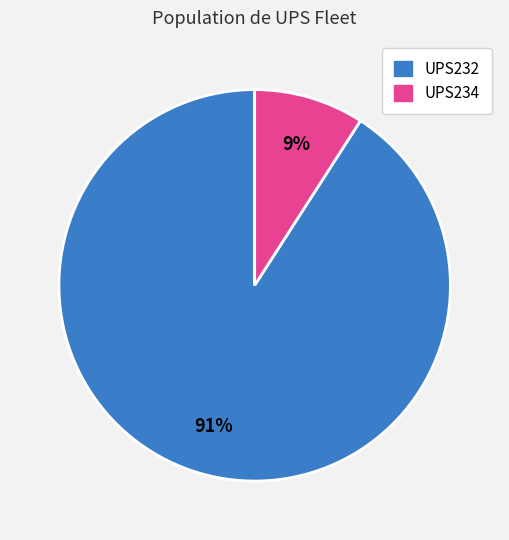

Rank the categories by value from lowest to highest.

UPS234, UPS232